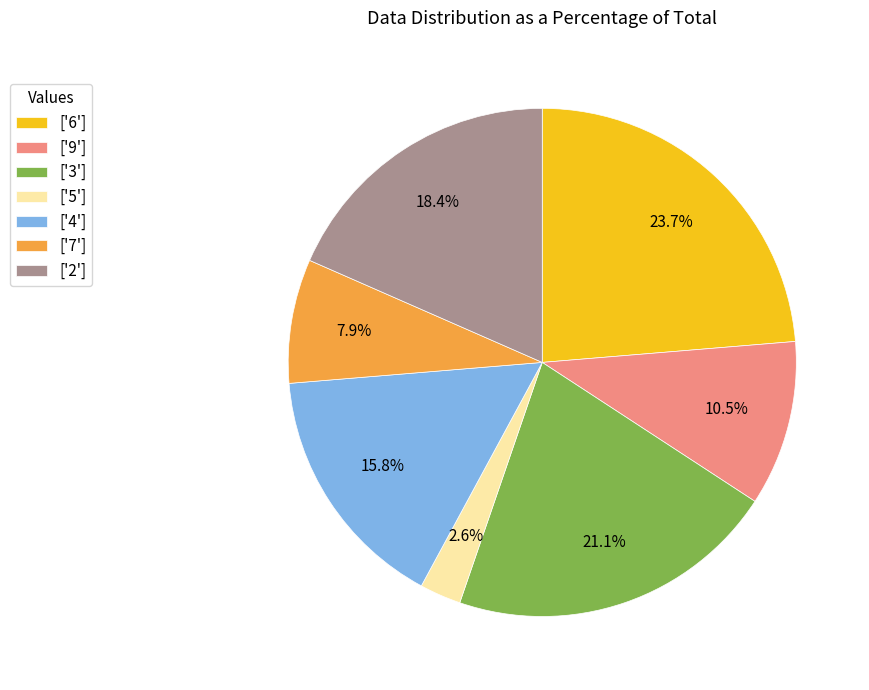

Which category has the smallest portion of the pie?

['5']